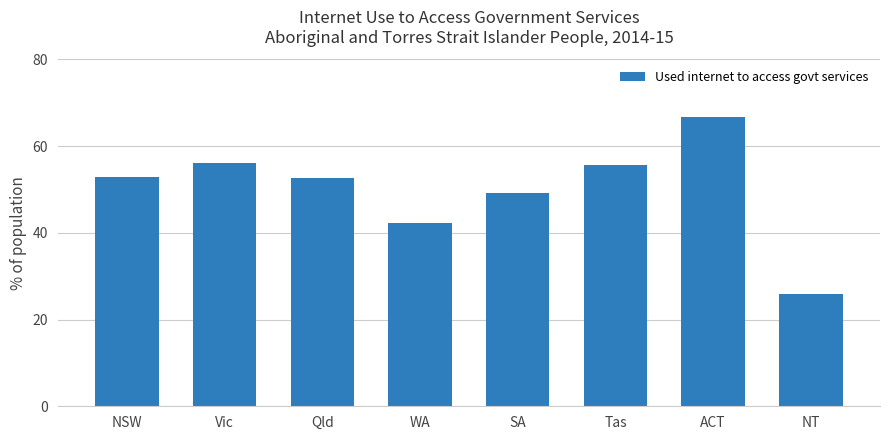

What is the label of the 1st bar from the right?

NT